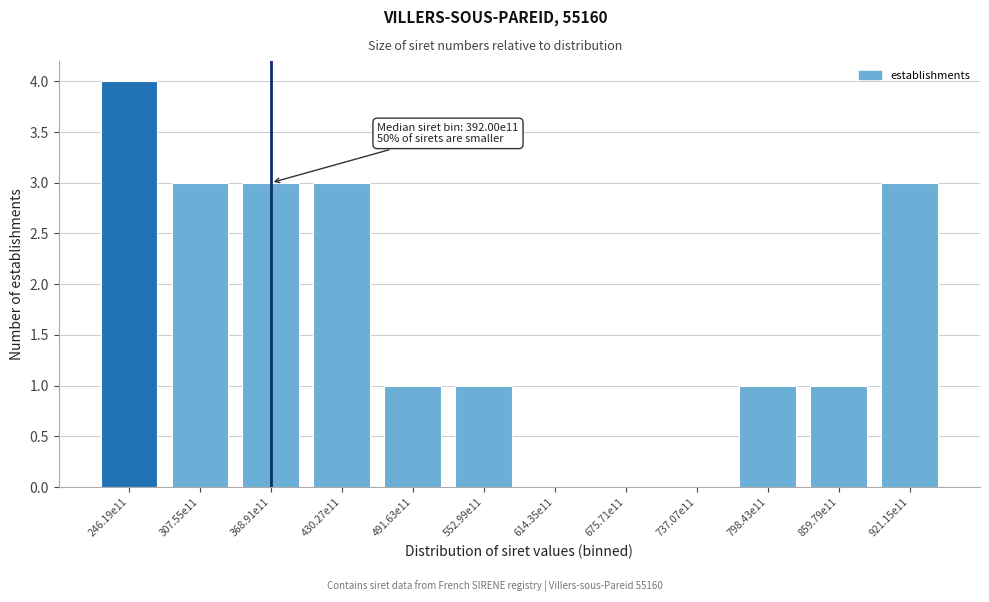

Reading right to left, transcribe all the data shown in this chart.

921.15e11=3	859.79e11=1	798.43e11=1	737.07e11=0	675.71e11=0	614.35e11=0	552.99e11=1	491.63e11=1	430.27e11=3	368.91e11=3	307.55e11=3	246.19e11=4